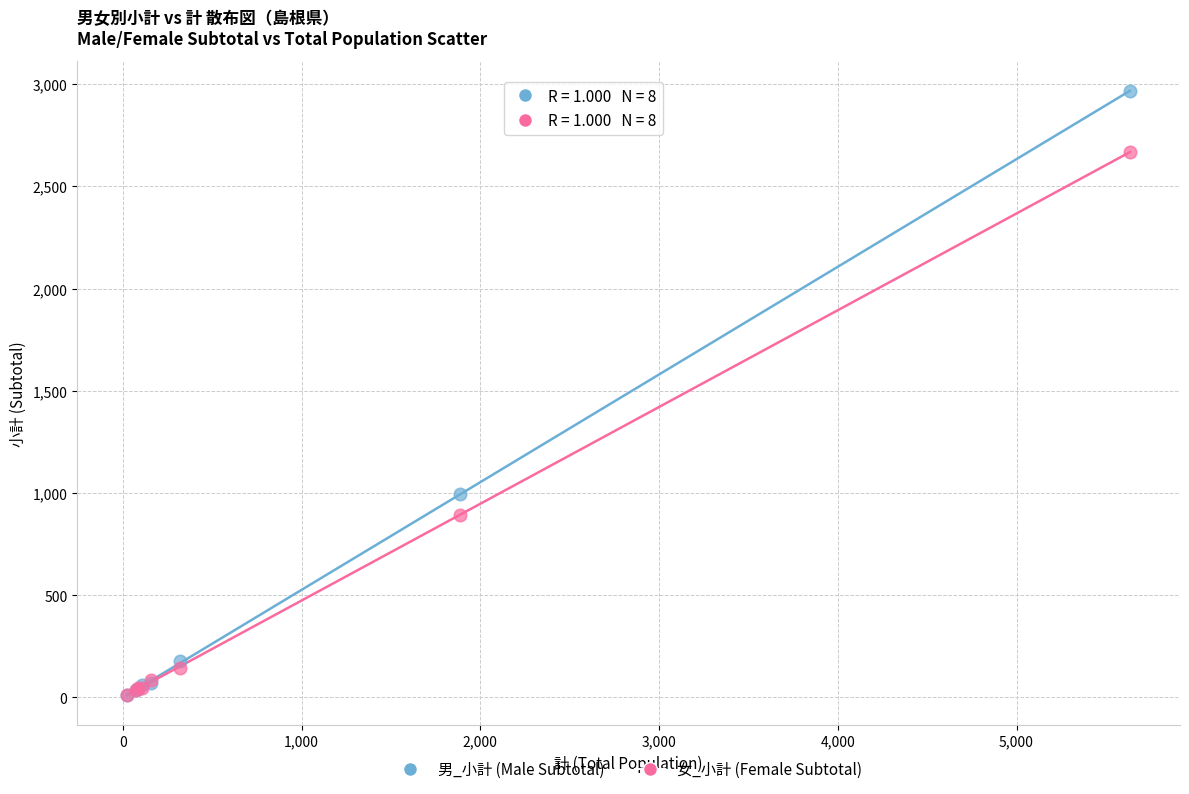

Across all series, what Y value is closest to 1489?

994